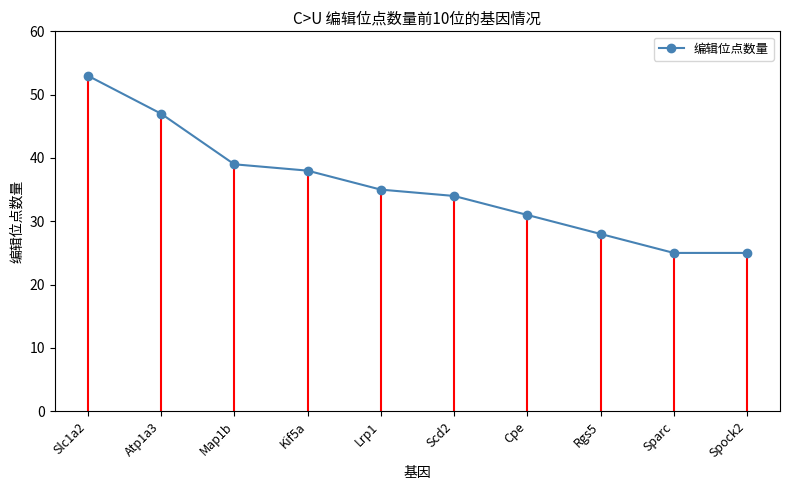

At which category does the chart reach its peak across all series?

Slc1a2